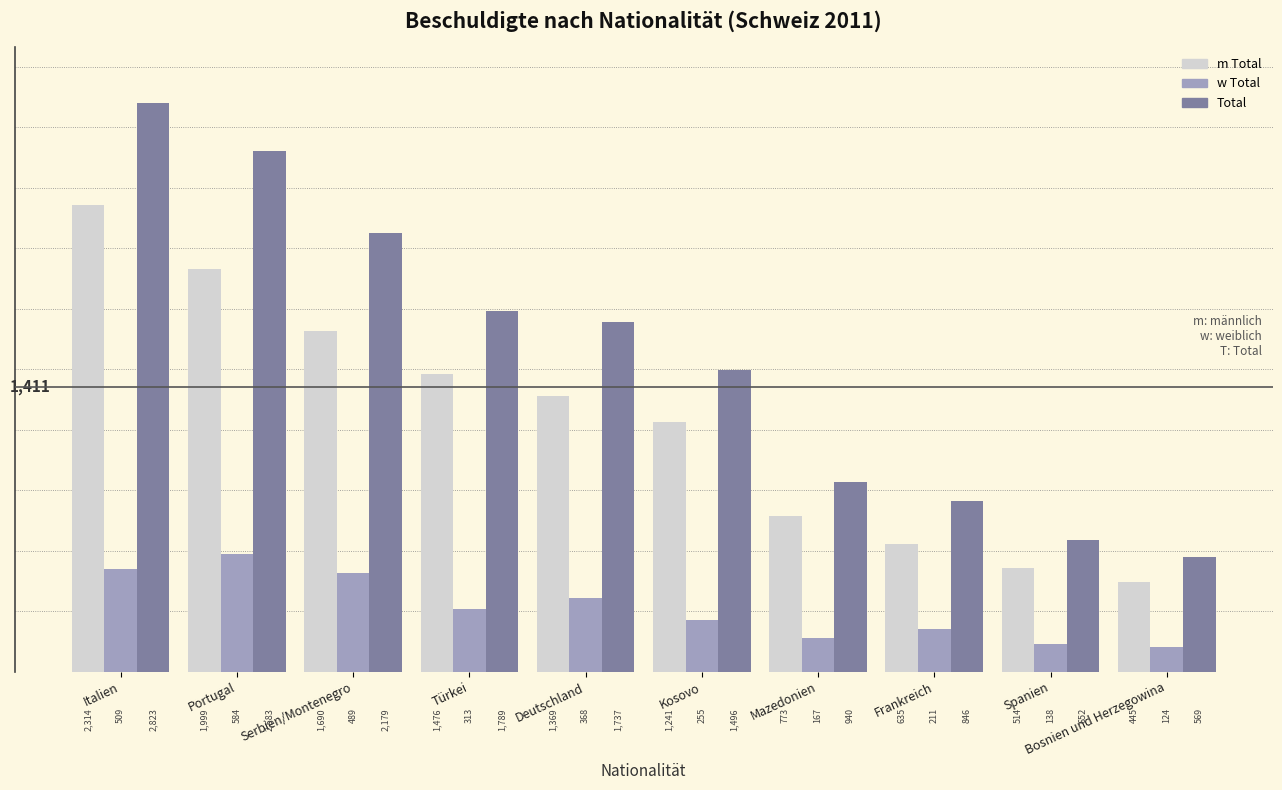

The Total series shows 652 at Spanien. True or false?

True